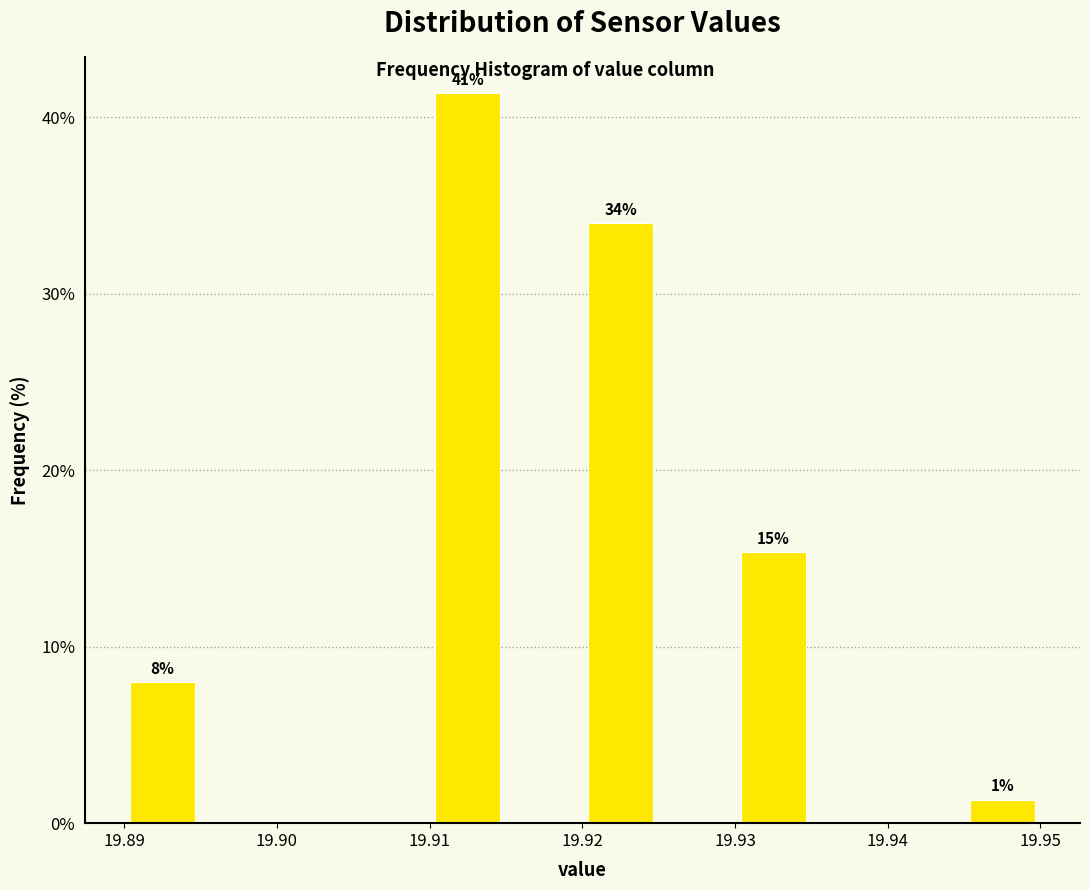

Over which range of the x-axis is the bar tallest?

19.910 to 19.915